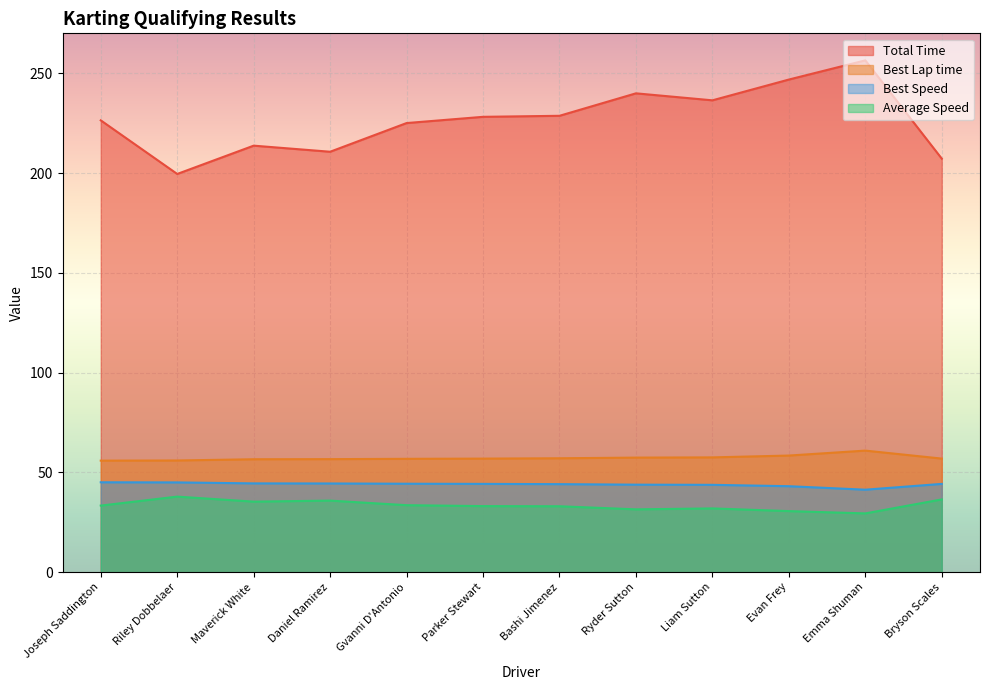

What is the value of the Best Speed point at the 8th from the left?

43.9